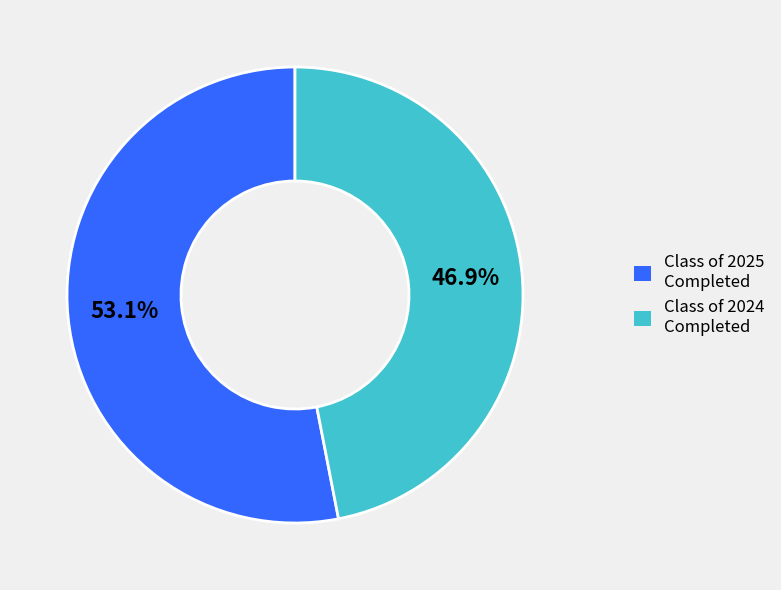

What is the majority slice?

Class of 2025 Completed